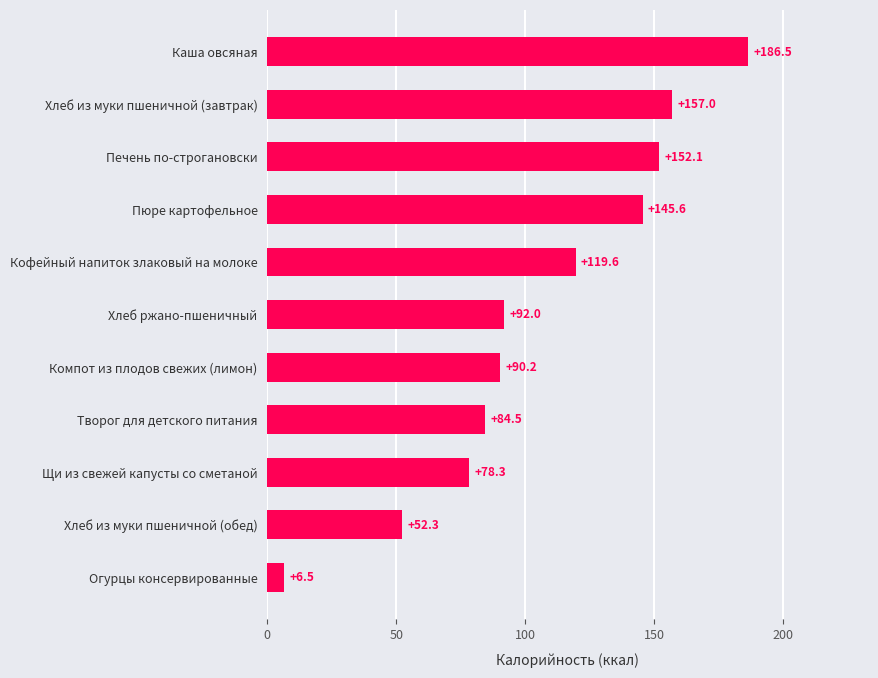

Does the chart contain any negative values?

No